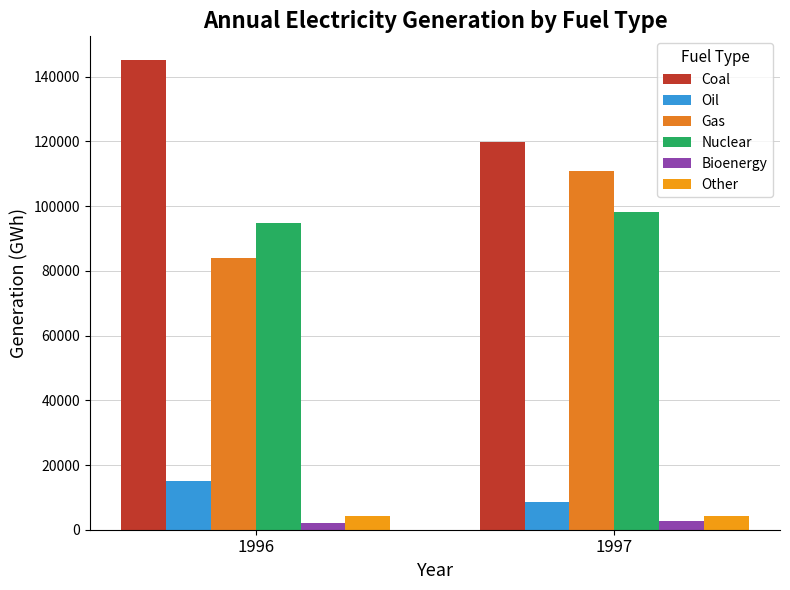

What is the difference between the maximum and minimum values in the Oil series?

6269